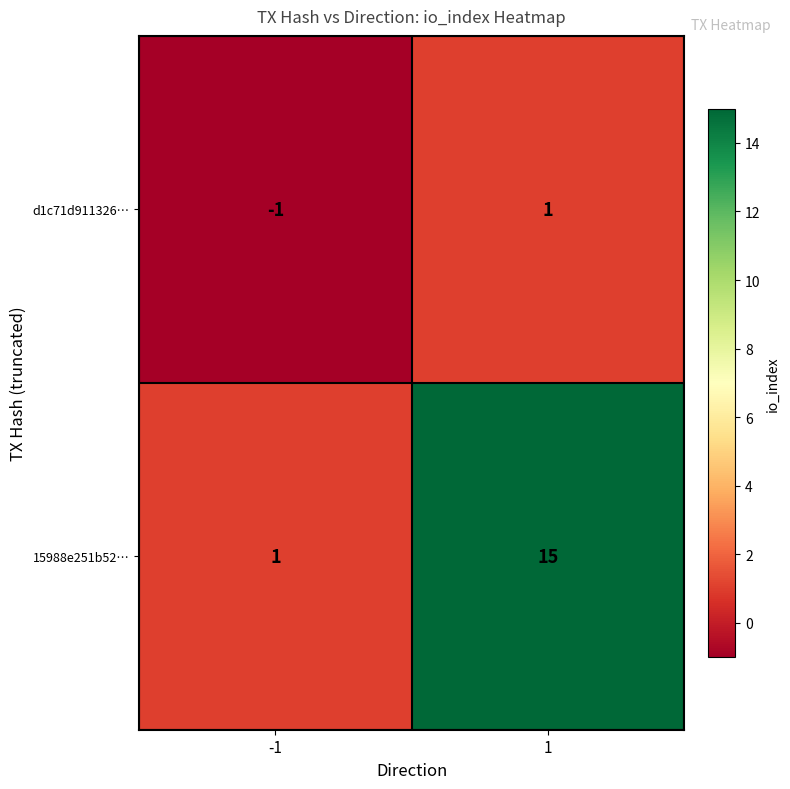

At how many categories does at least one series exceed 0?

2